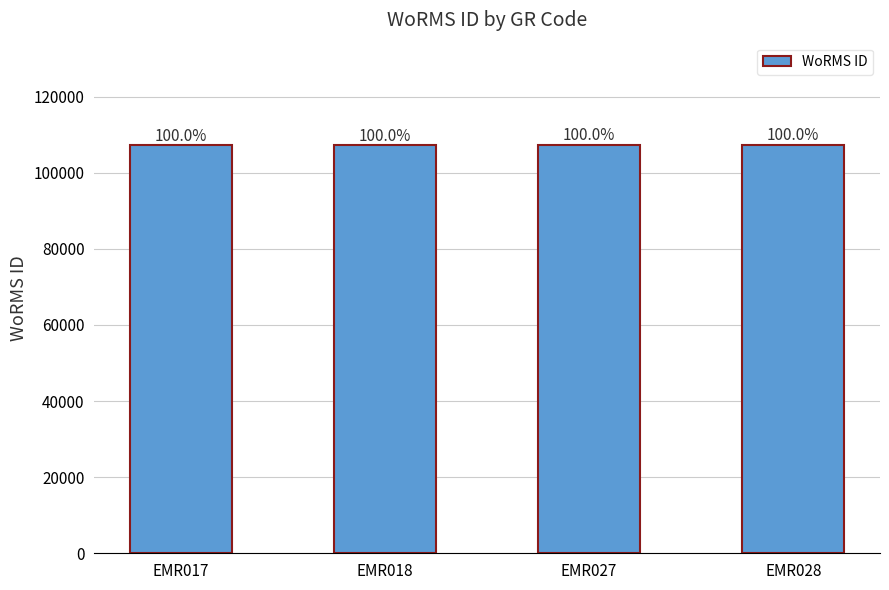

Where does the data first go above 107347?

EMR028